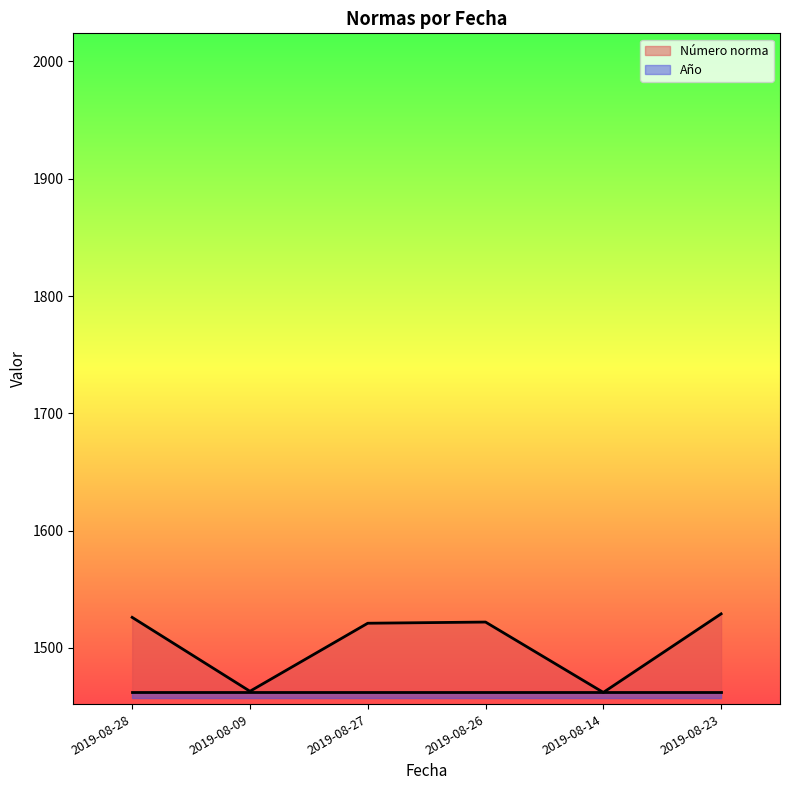

What is the difference between the maximum and minimum values?

67